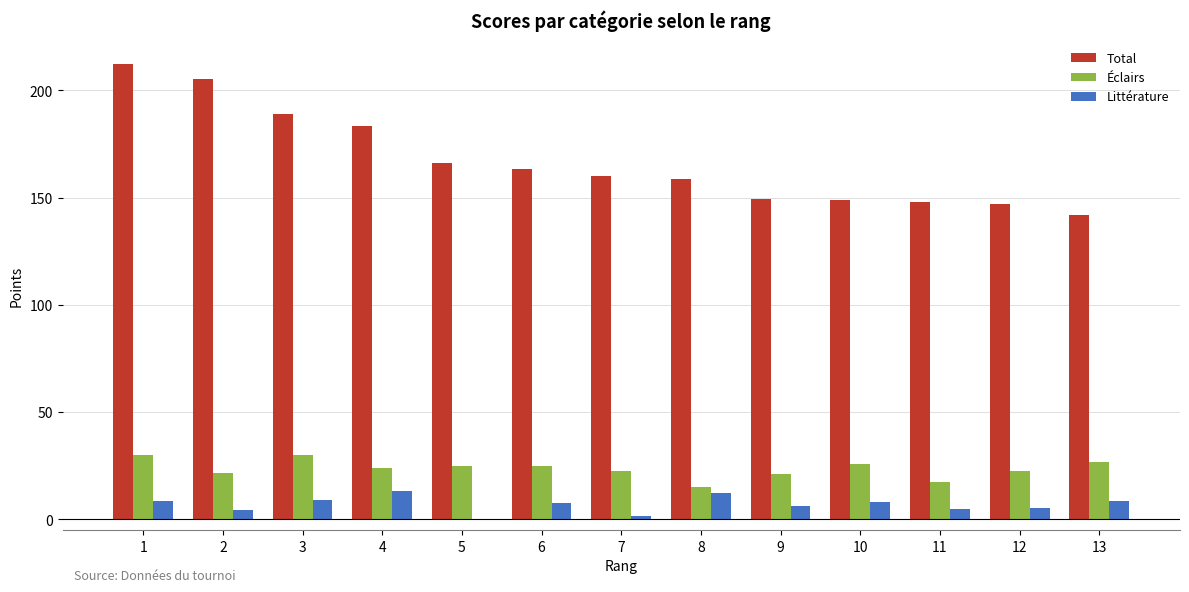

True or false: Total has a value of 166.2 at 5.

True